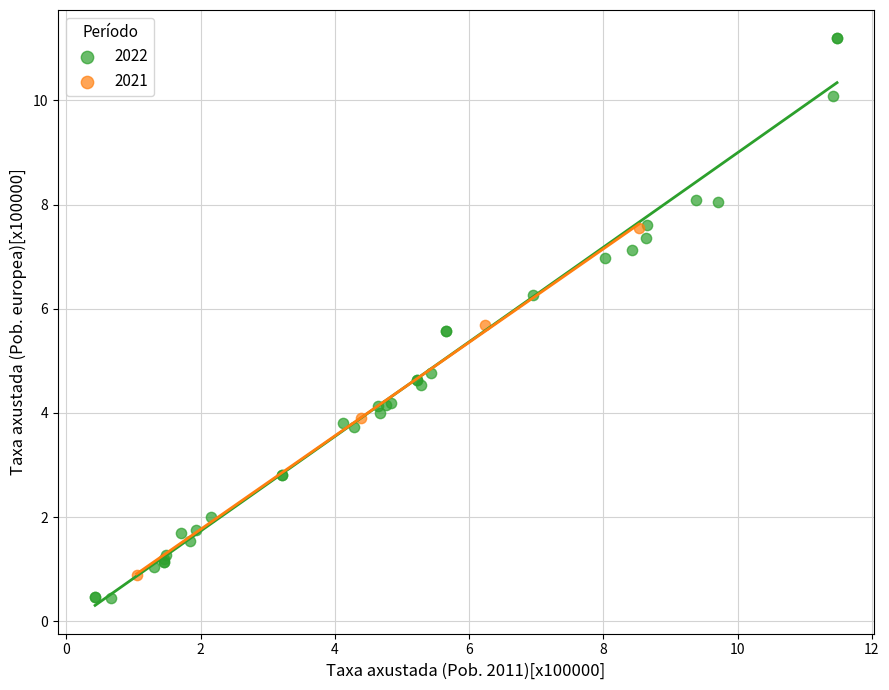

Which series reaches the maximum Y coordinate?

2022